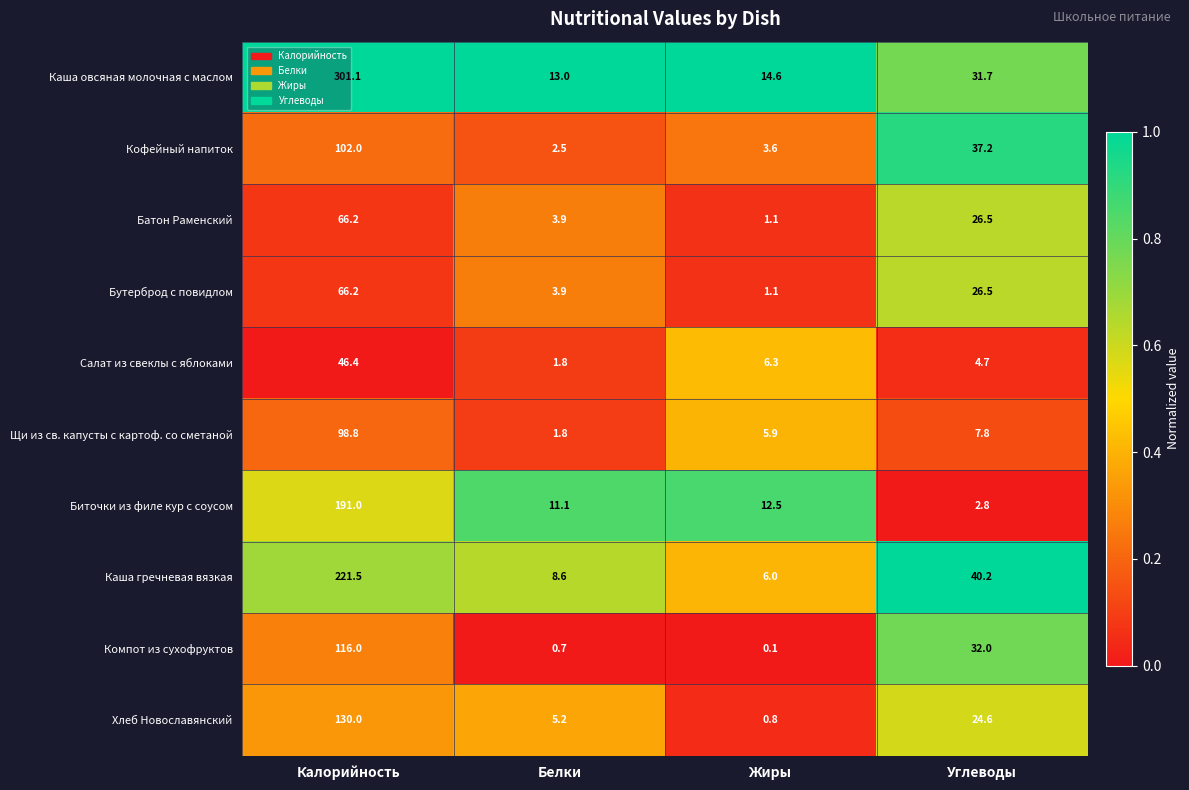

What is the sum of the Кофейный напиток values at Углеводы and Белки?

39.7